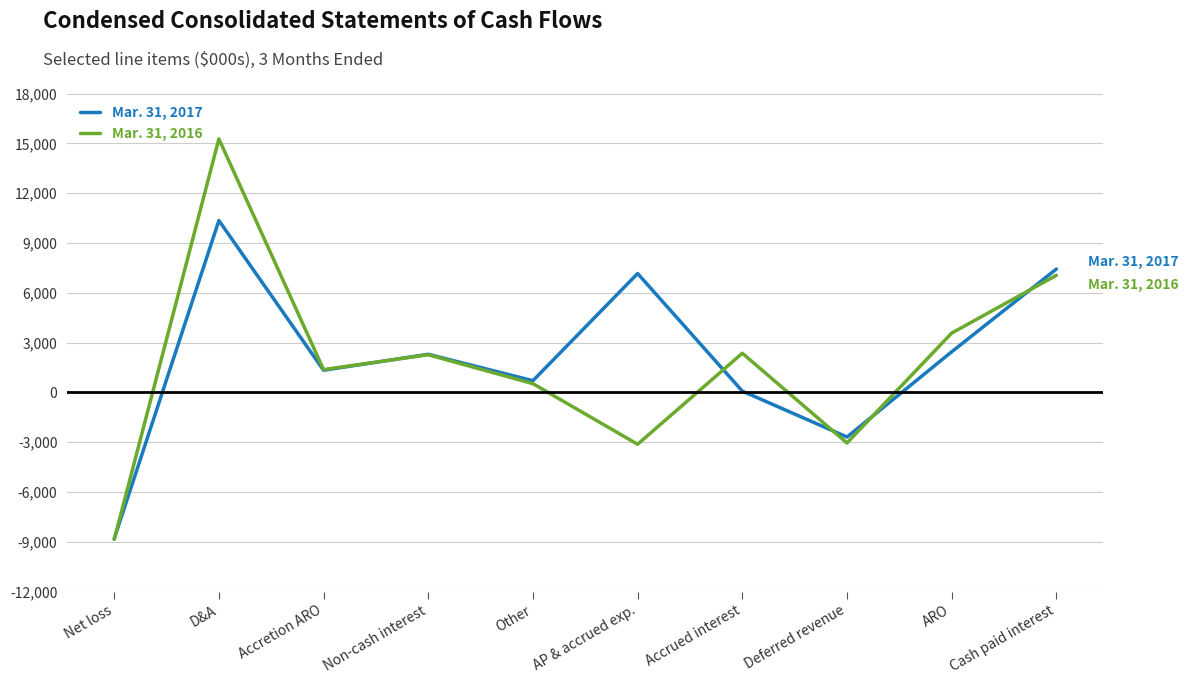

Where is the first local minimum for Mar. 31, 2017?

Accretion ARO